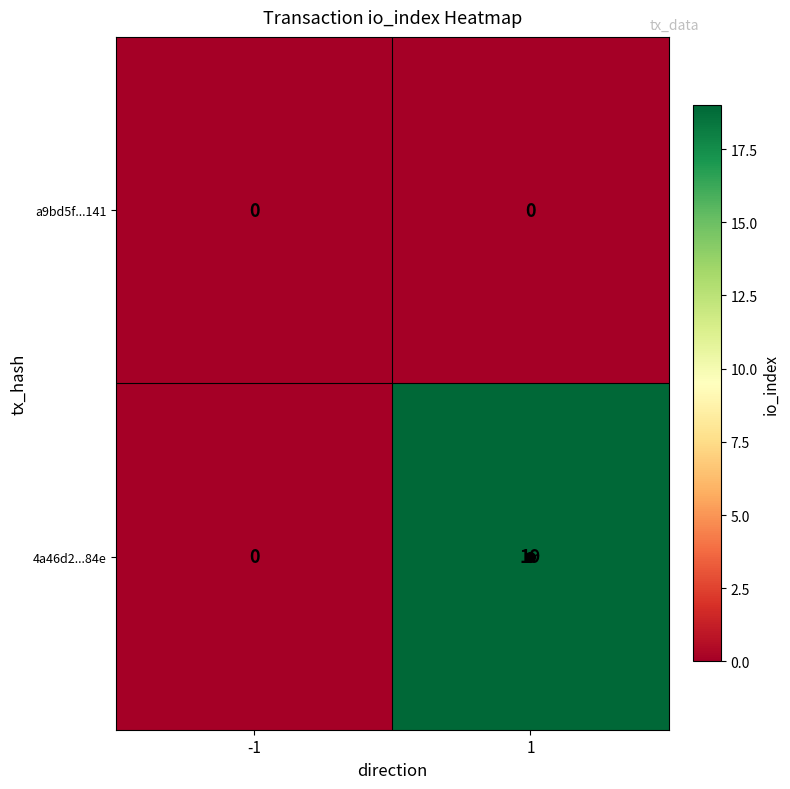

Is the value of 4a46d2...84e at 1 greater than the value of a9bd5f...141 at -1?

Yes